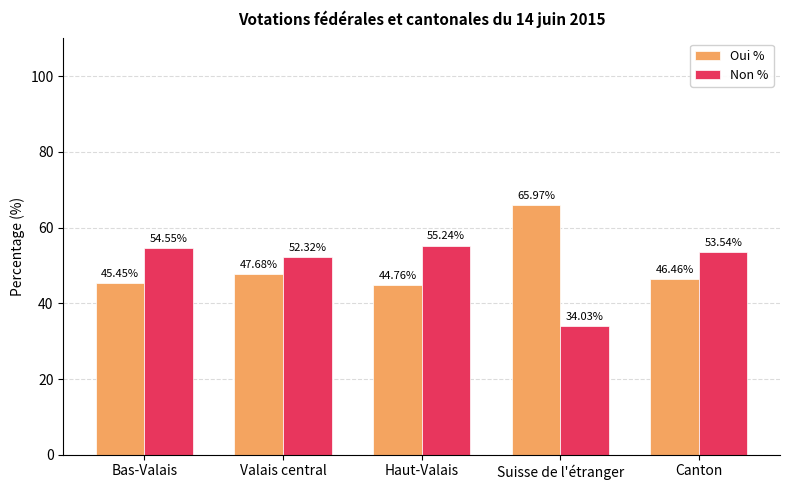

What is the label of the 4th bar from the right?

Valais central